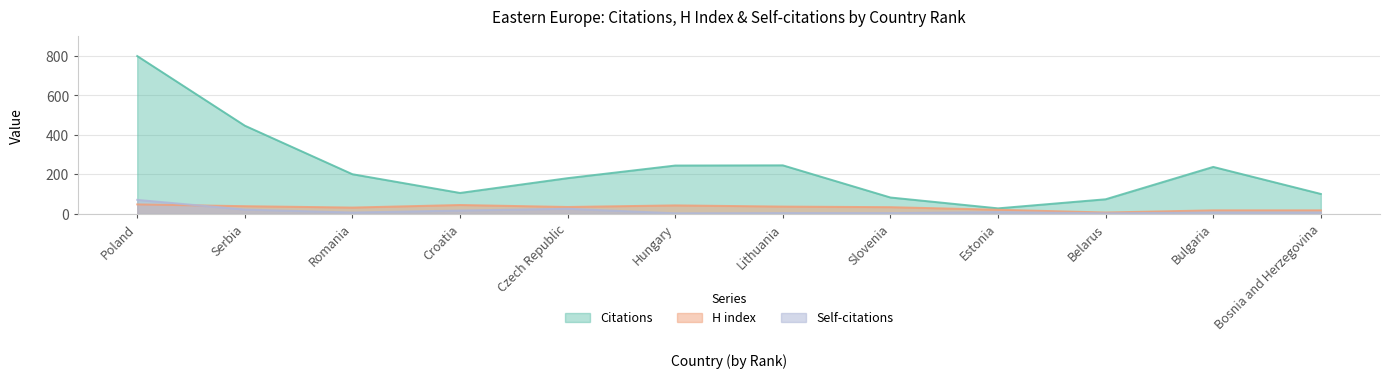

What is the sum of the H index values at Slovenia and Lithuania?

71